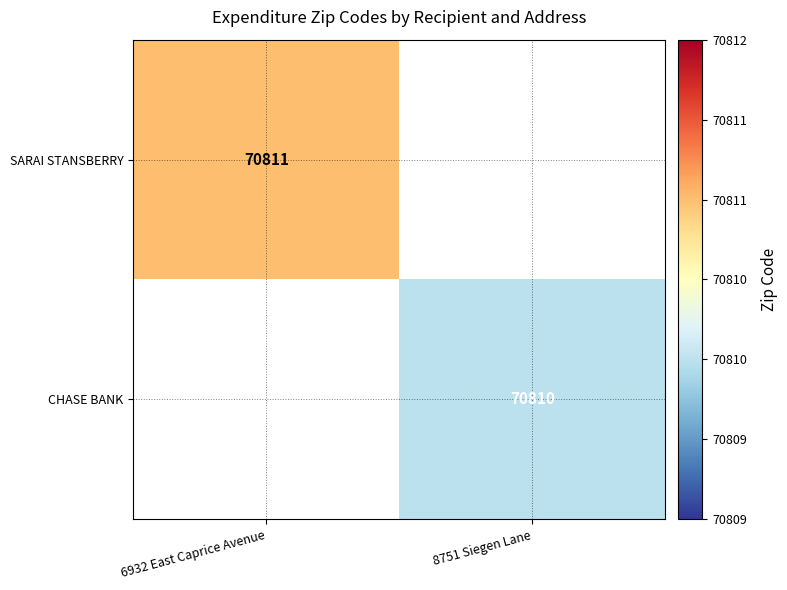

True or false: CHASE BANK has a value of 19694 at 8751 Siegen Lane.

False